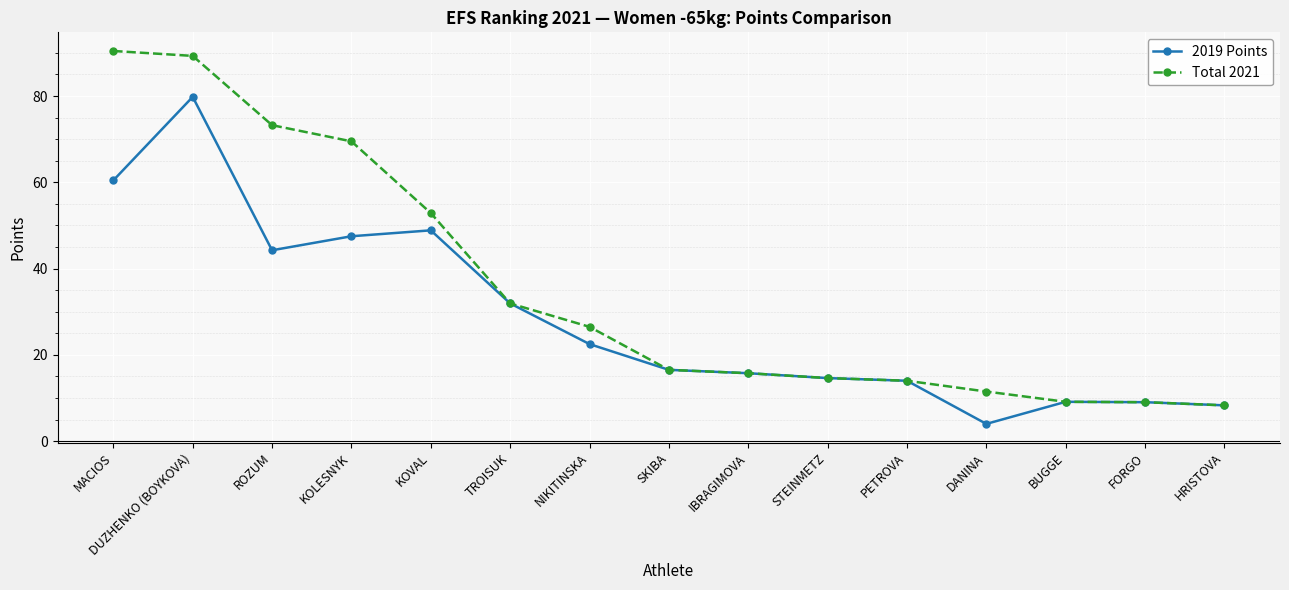

Where is the first local minimum for 2019 Points?

ROZUM